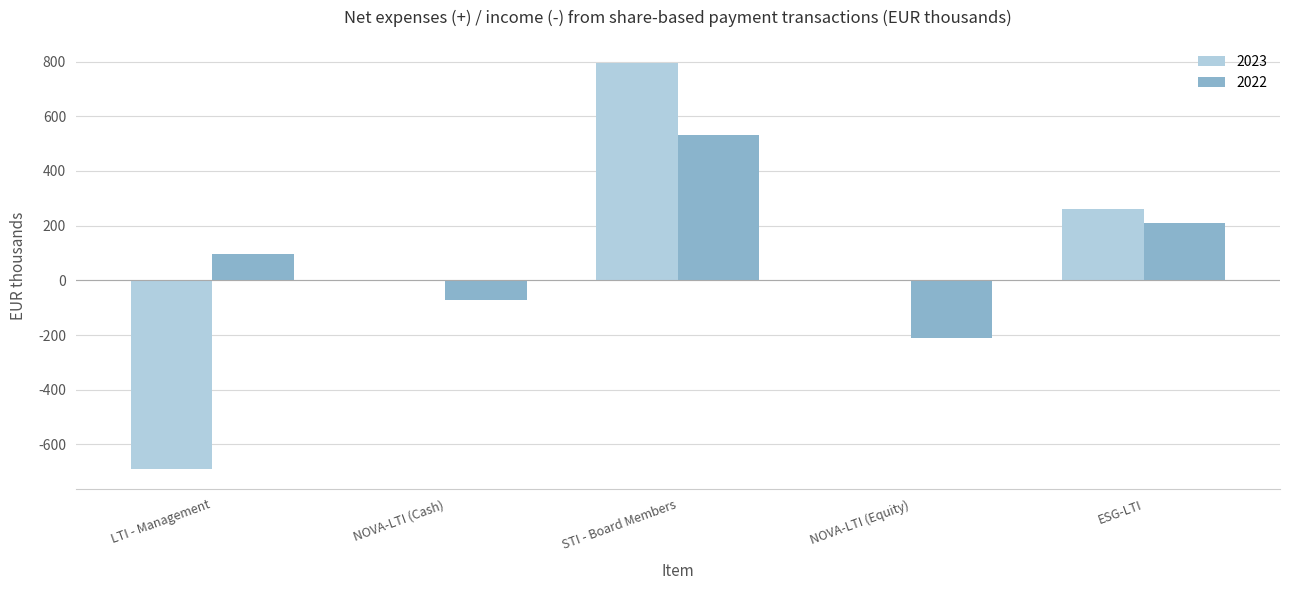

True or false: 2023 has a value of -153 at LTI - Management.

False